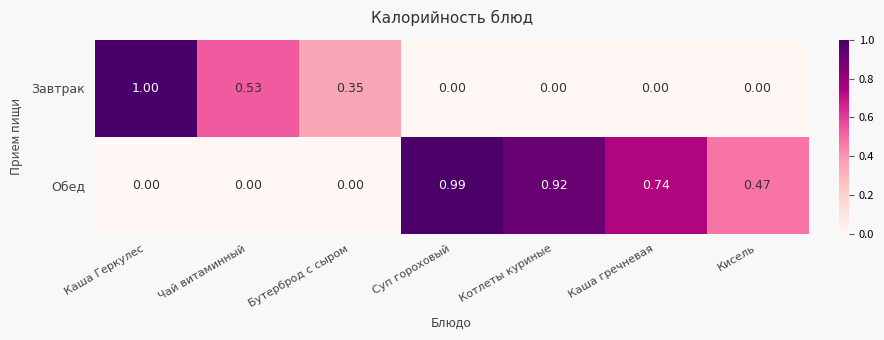

Between Бутерброд с сыром and Каша гречневая, which series saw the biggest shift?

Обед